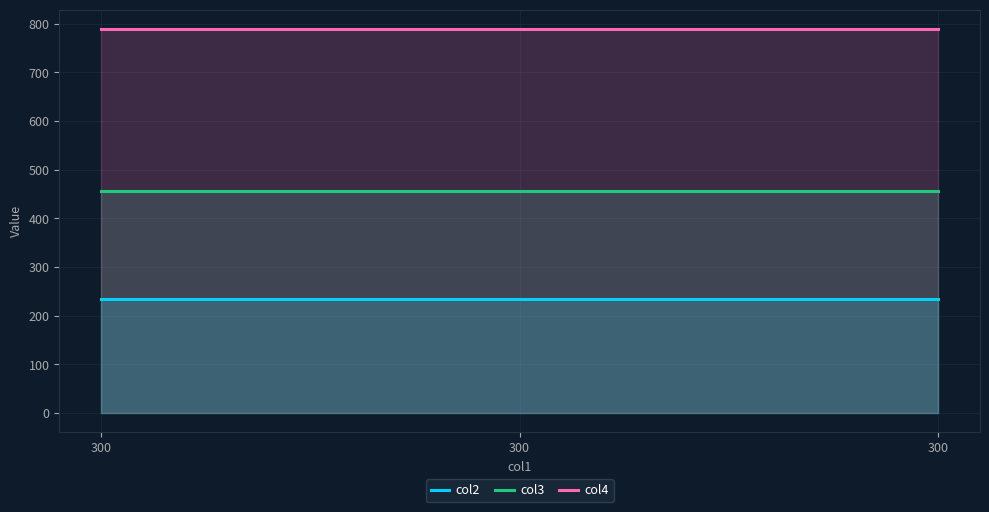

Reading left to right, list all the values displayed in this chart.

col2: 300=234	300=234	300=234
col3: 300=456	300=456	300=456
col4: 300=789	300=789	300=789